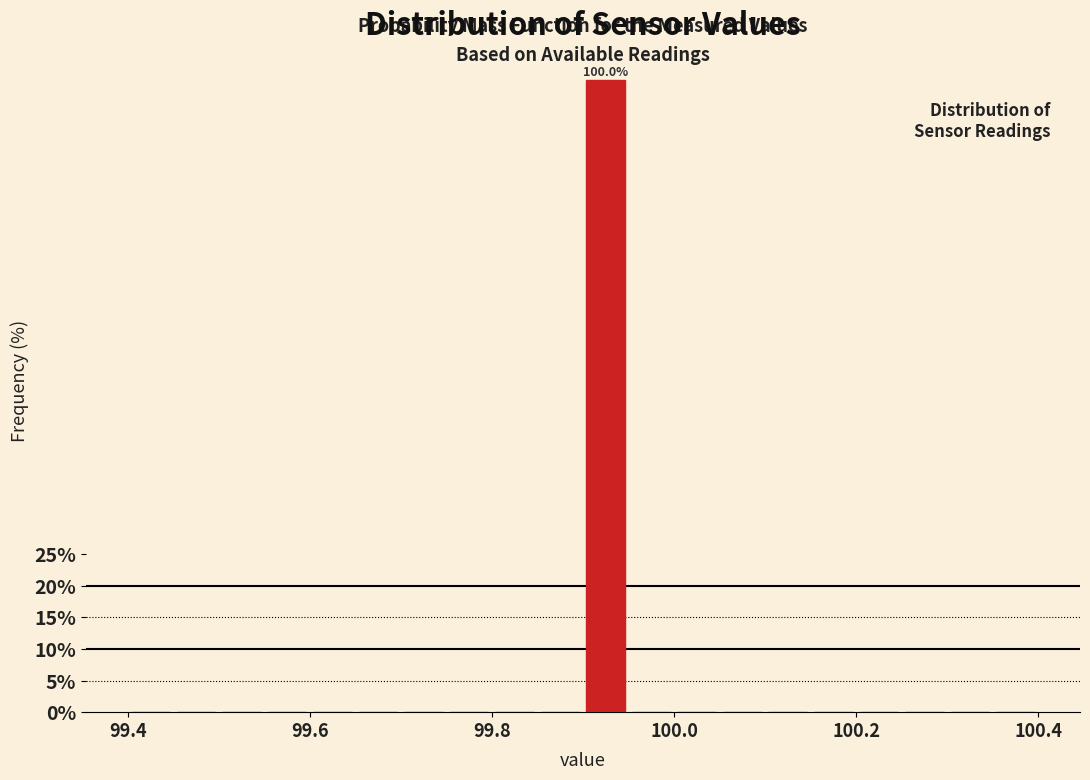

Around what value on the x-axis is the tallest bar? Give the approximate position of its centre, as read against the axis.

99.92